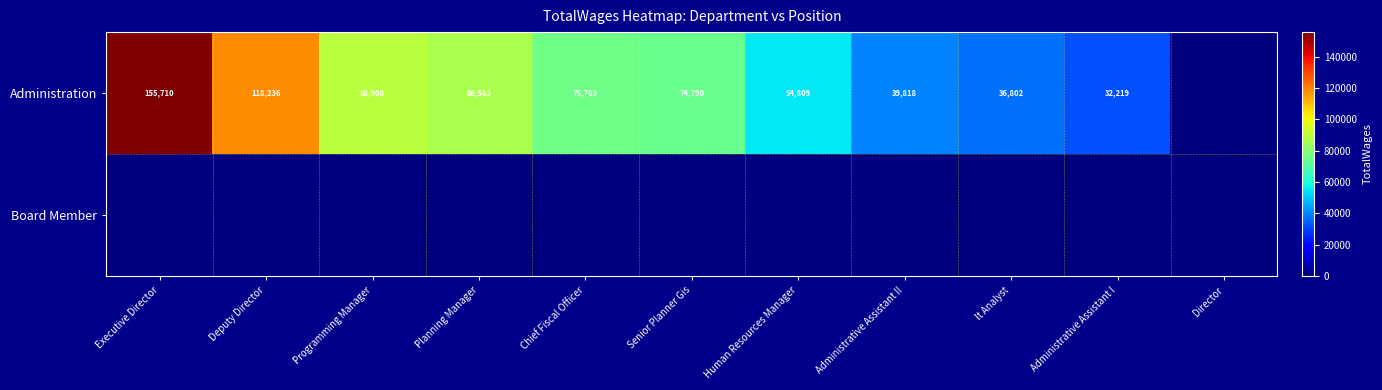

Is it true that Administration equals 72855 at Human Resources Manager?

False